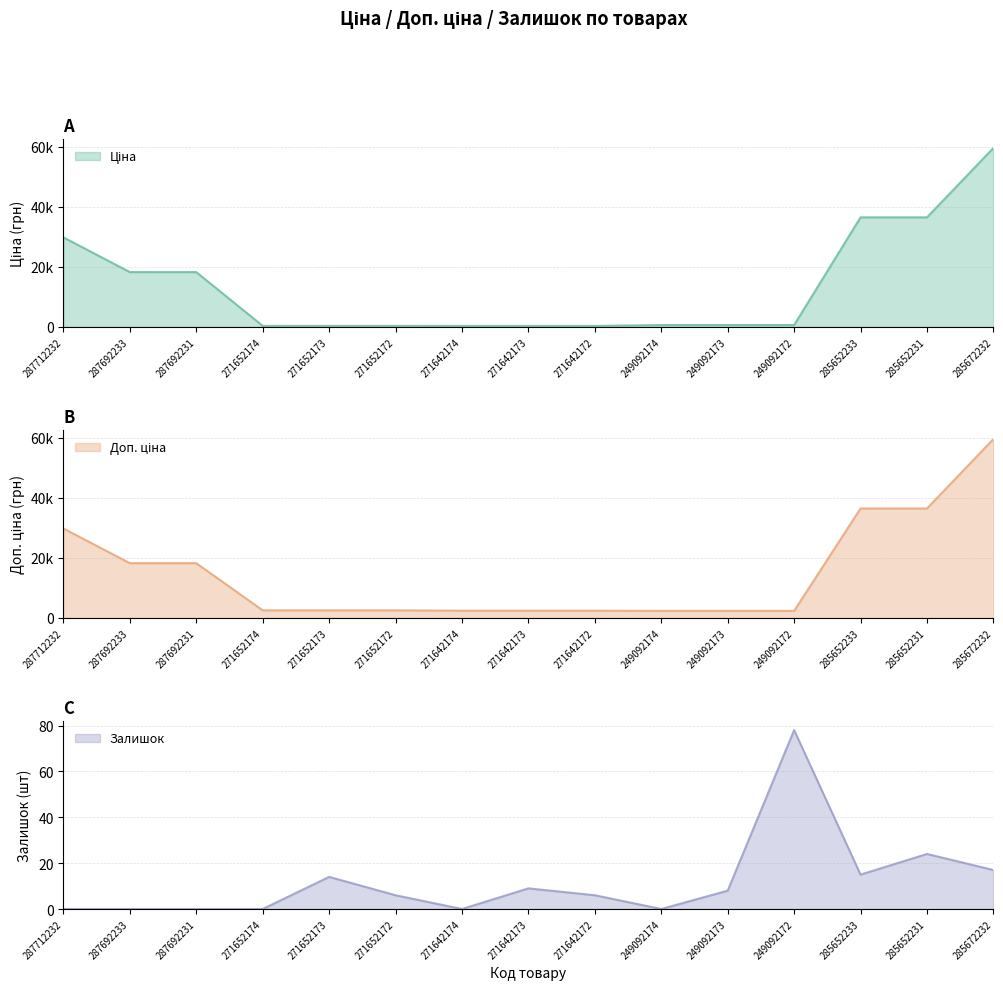

At how many categories does at least one series exceed 28123?

4